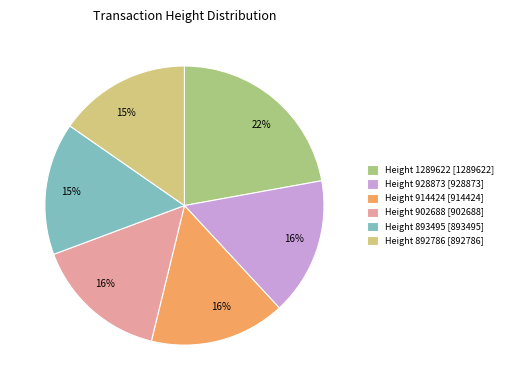

To the nearest percent, what is the average slice percentage?

17%